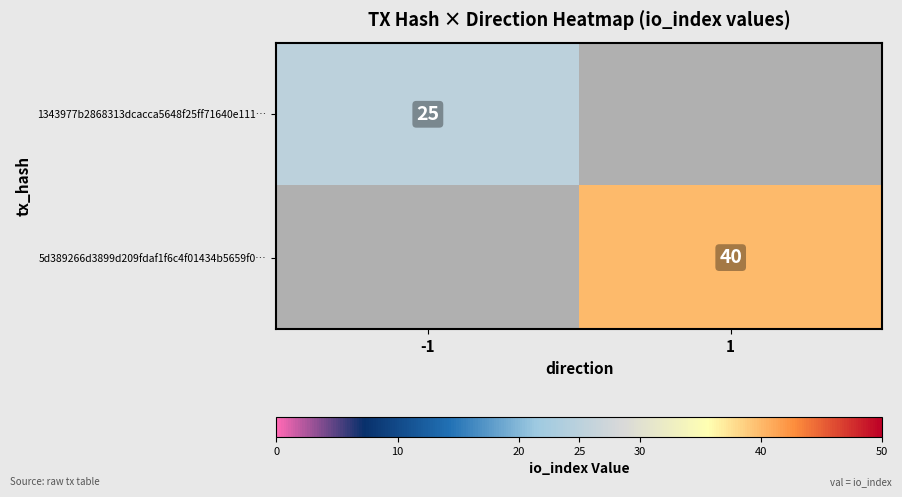

Is the value of 1343977b2868313dcacca5648f25ff71640e111… at -1 greater than the value of 5d389266d3899d209fdaf1f6c4f01434b5659f0… at 1?

No